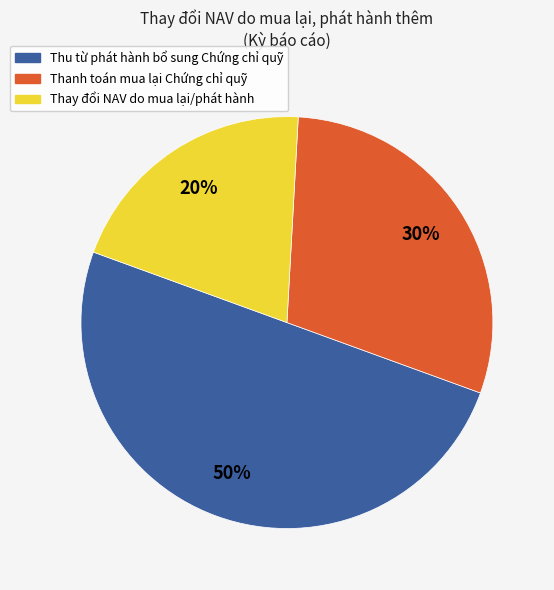

Which category has the biggest portion of the pie?

Thu từ phát hành bổ sung Chứng chỉ quỹ